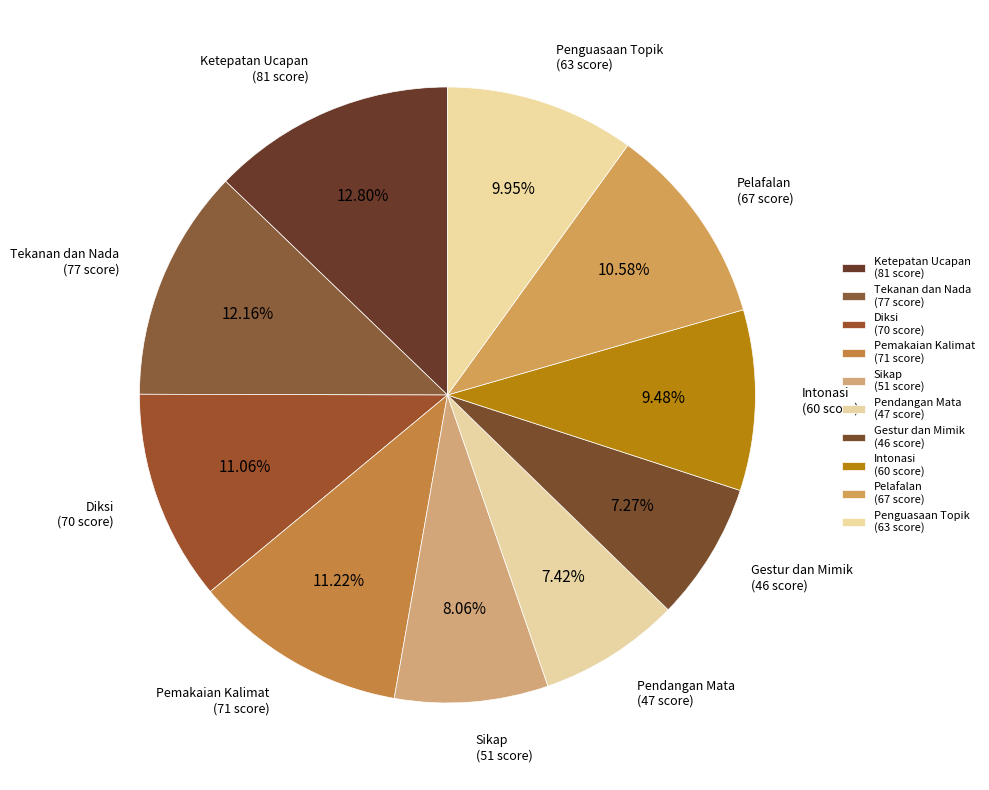

What is the change in value from Diksi to Gestur dan Mimik?

-24